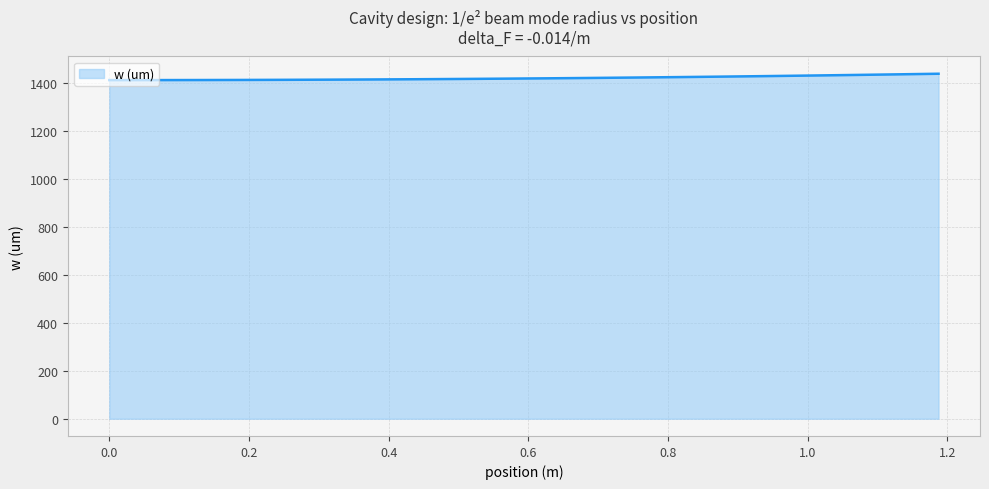

What is the maximum value shown in the chart?

1440.0